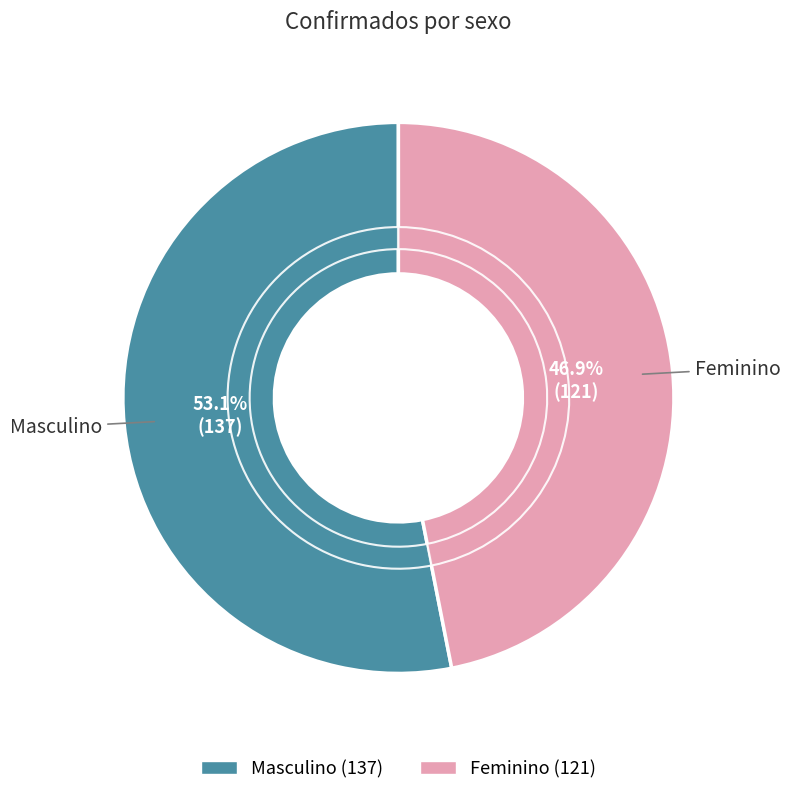

Between Feminino and Masculino, which is larger?

Masculino